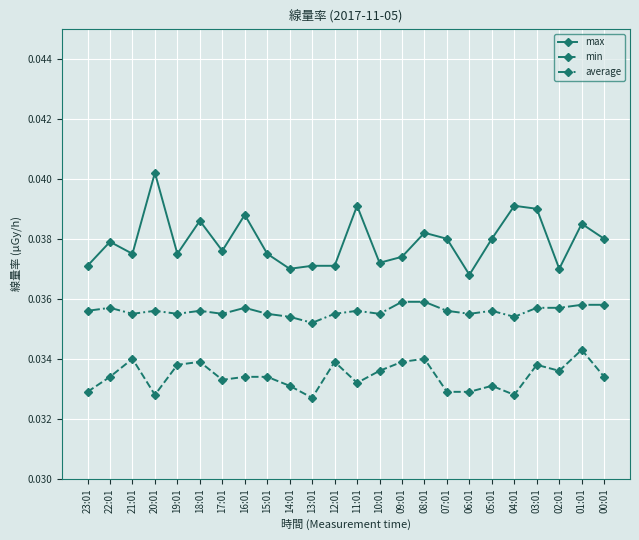

What position from the right is 06:01?

7